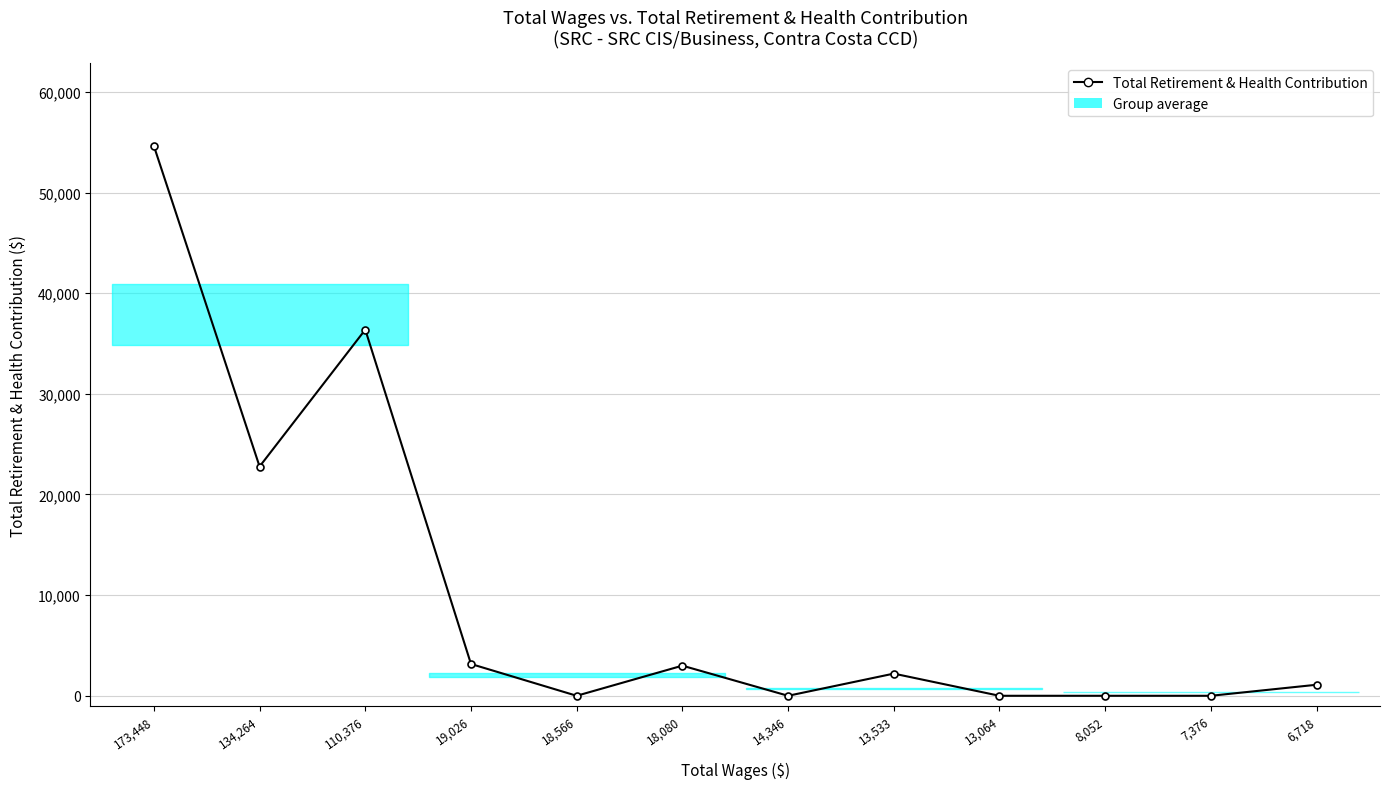

List the labels in order of value, largest first.

173,448, 110,376, 134,264, 19,026, 18,080, 13,533, 6,718, 18,566, 14,346, 13,064, 8,052, 7,376